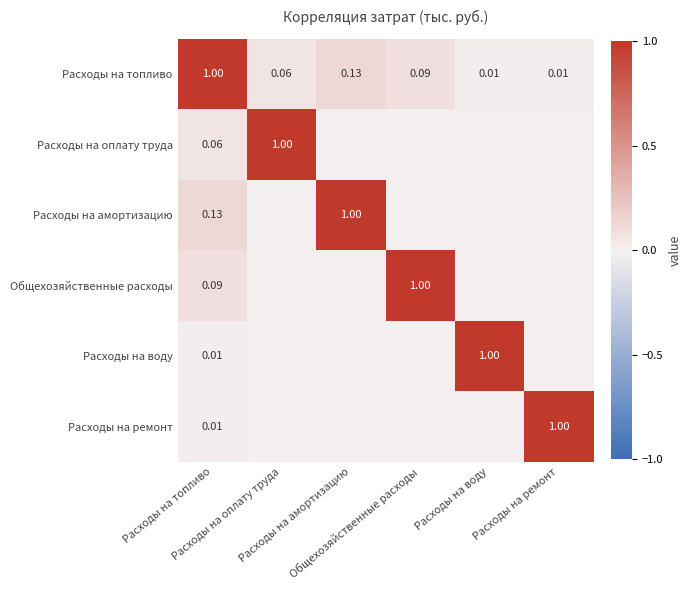

Between Расходы на топливо and Расходы на оплату труда, which is larger?

Расходы на топливо